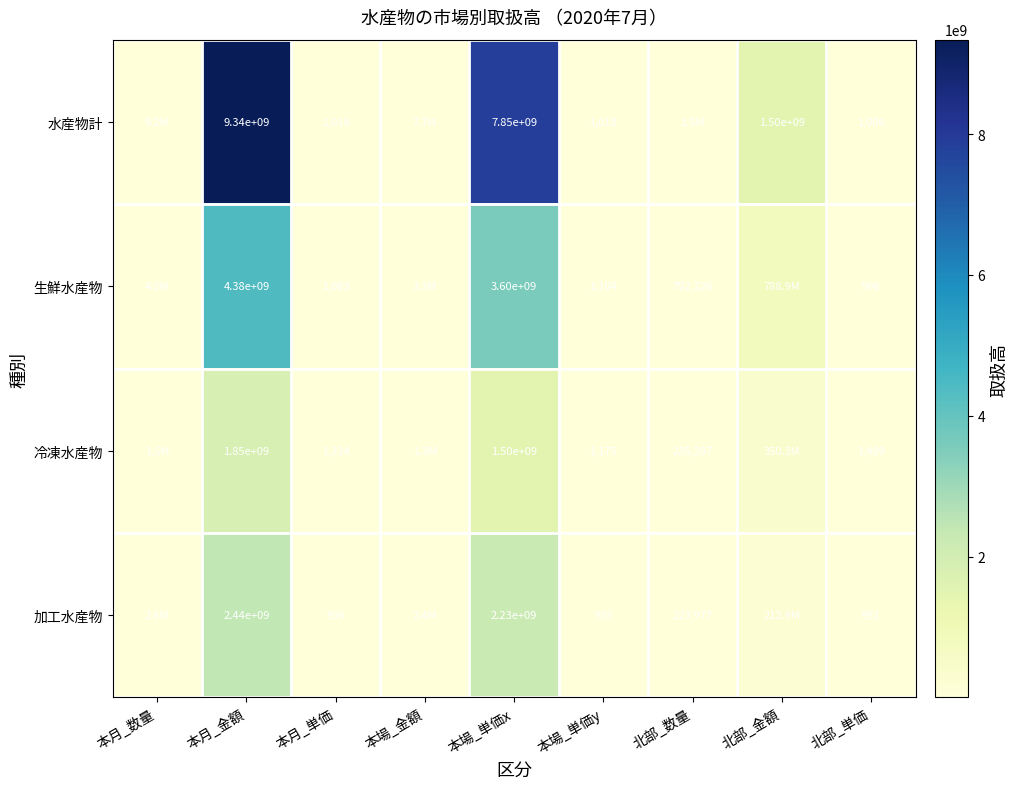

What is the spread (max minus min) of values at 本月_金額?

7490000000